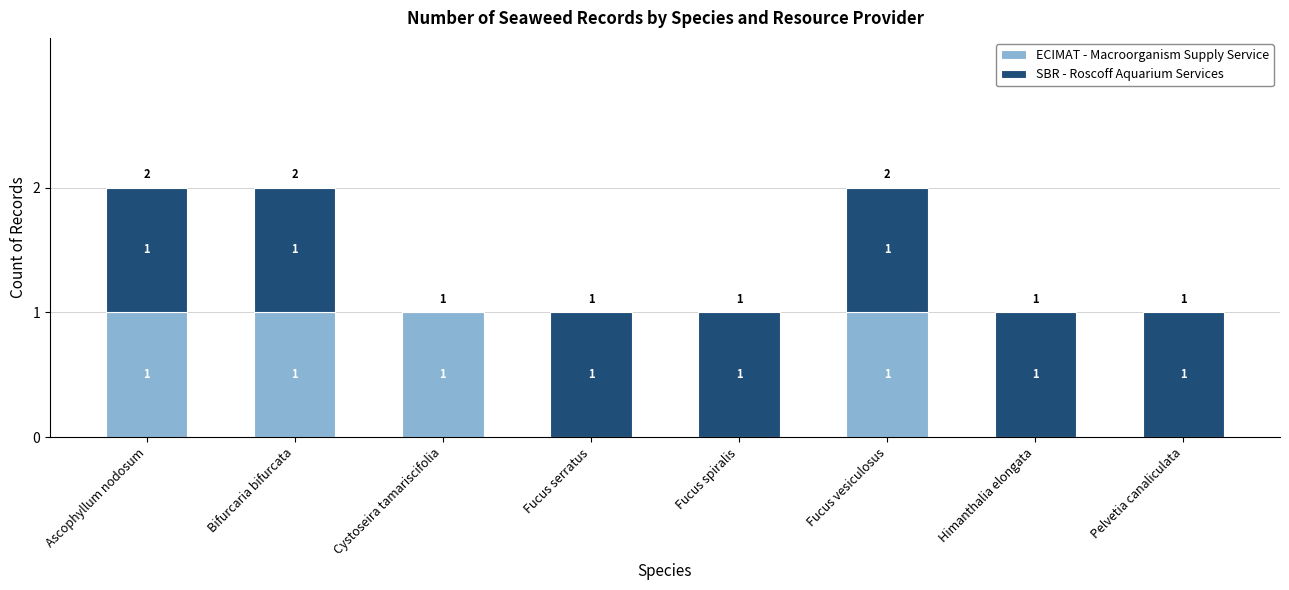

What is the sum of all ECIMAT - Macroorganism Supply Service values?

4